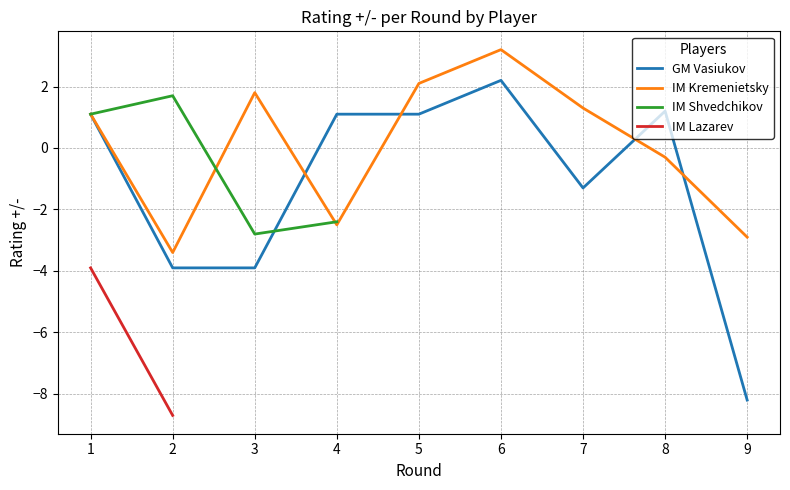

What is the sum of all values?

-25.2